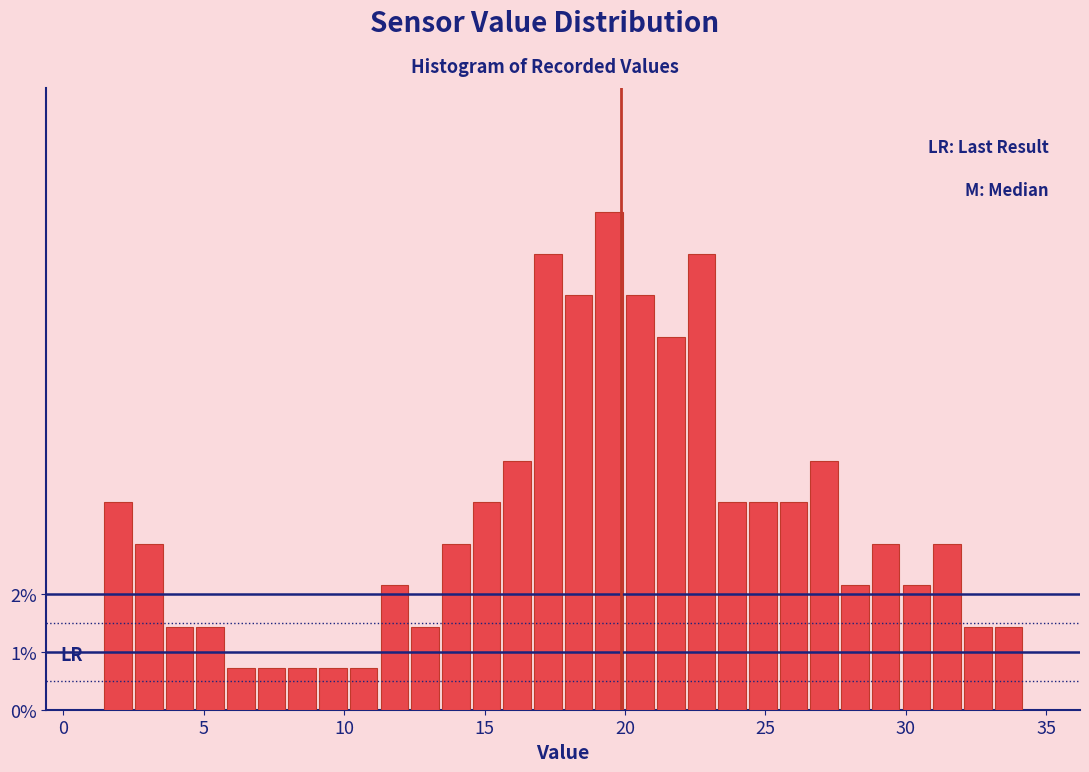

Around what value on the x-axis is the tallest bar? Give the approximate position of its centre, as read against the axis.

19.5